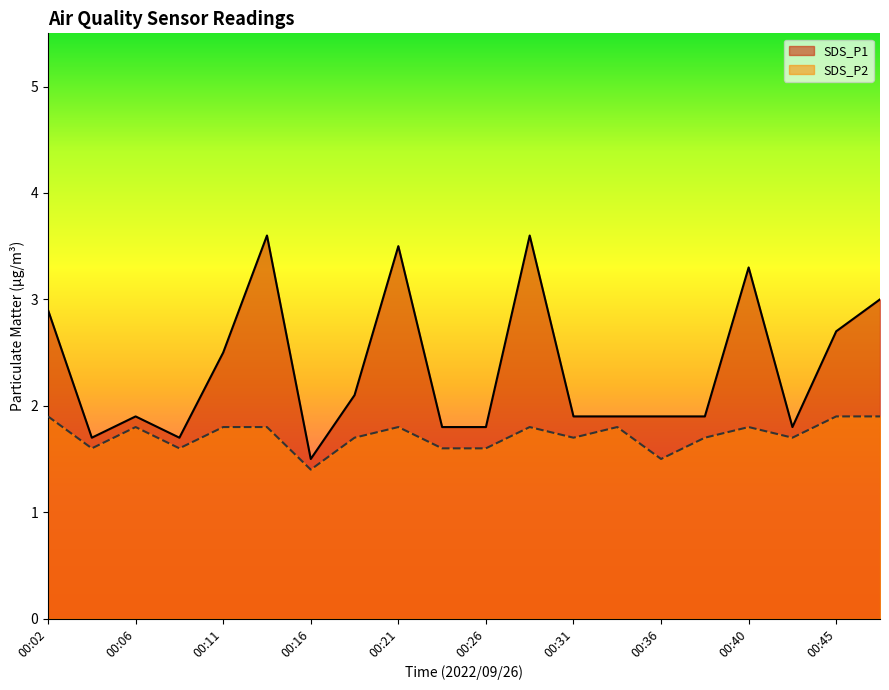

Does the chart have visible grid lines?

No